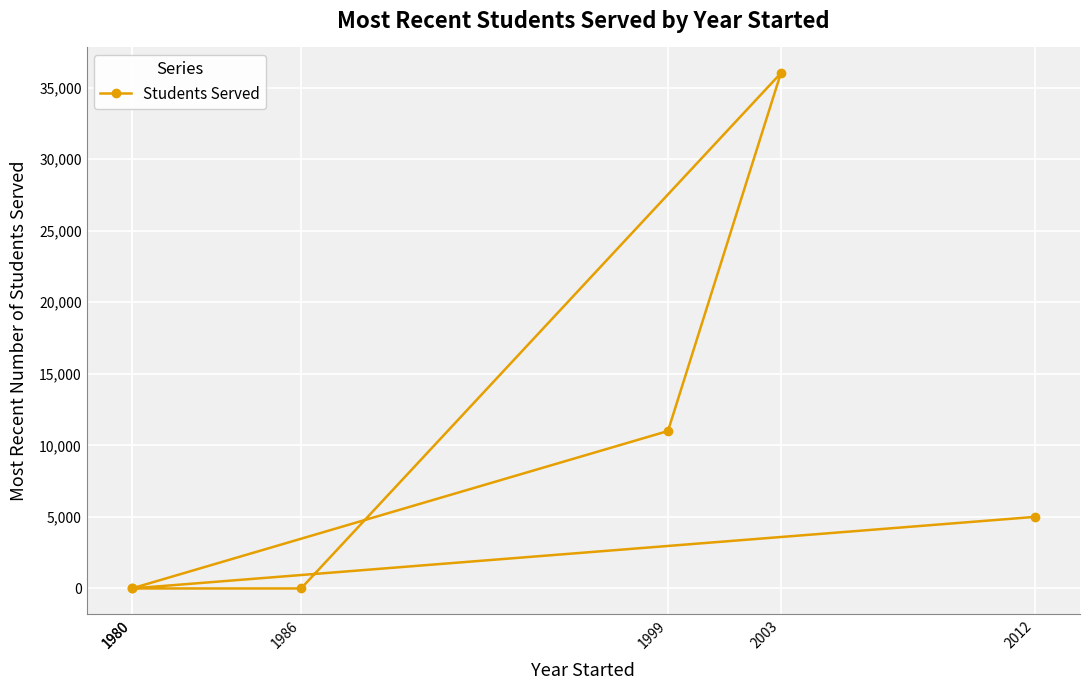

Does the chart display data point markers on the line(s)?

Yes